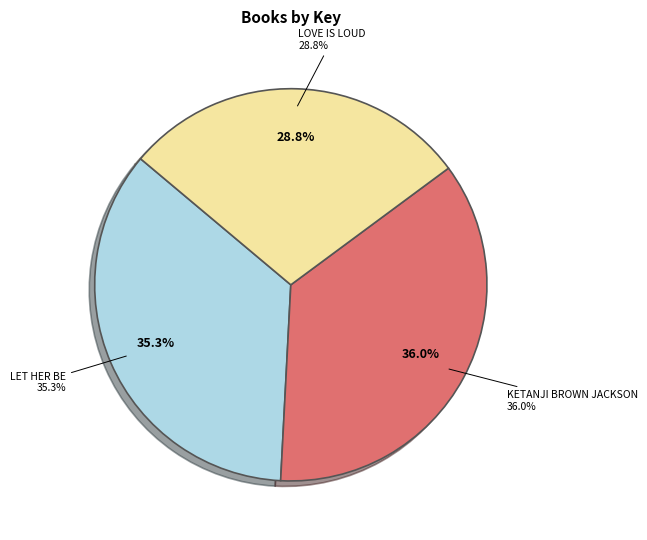

Rank the categories by value from highest to lowest.

Ketanji Brown Jackson, Let Her Be, Love Is Loud